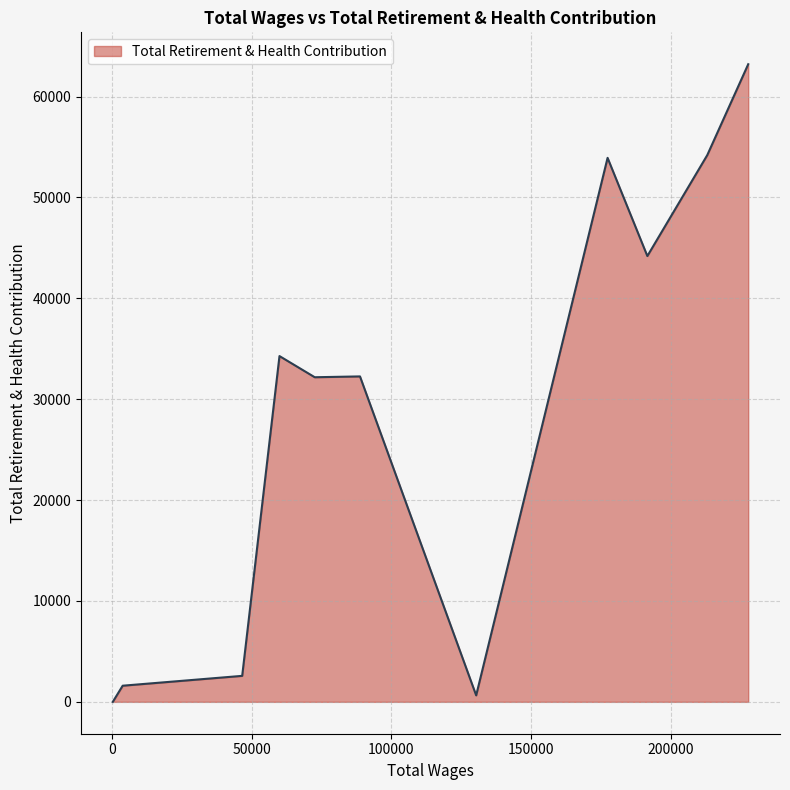

What is the maximum value shown in the chart?

63207